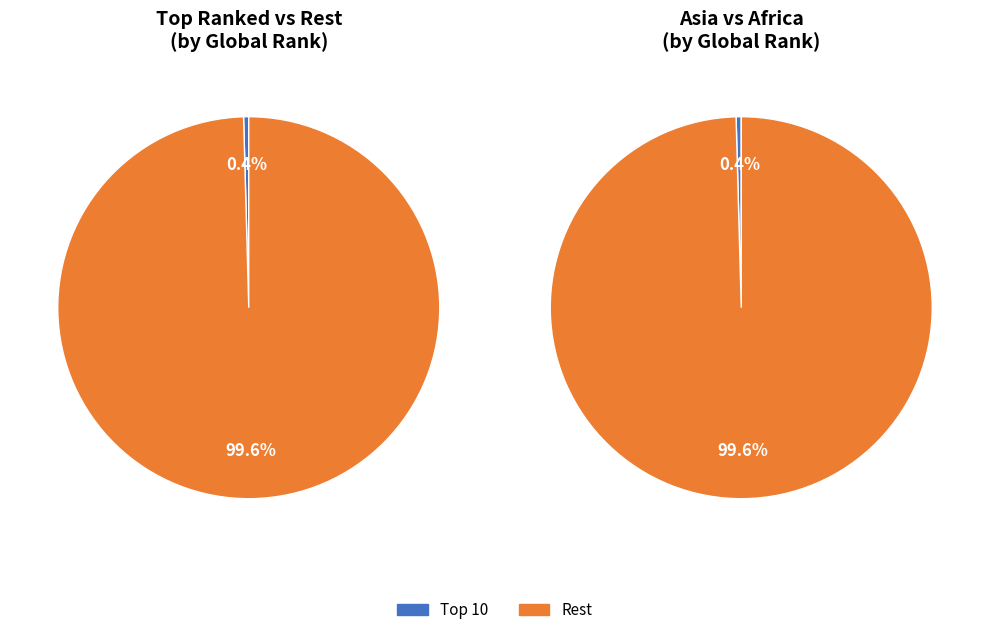

Is it true that HabariLEO is 7% of the pie?

False